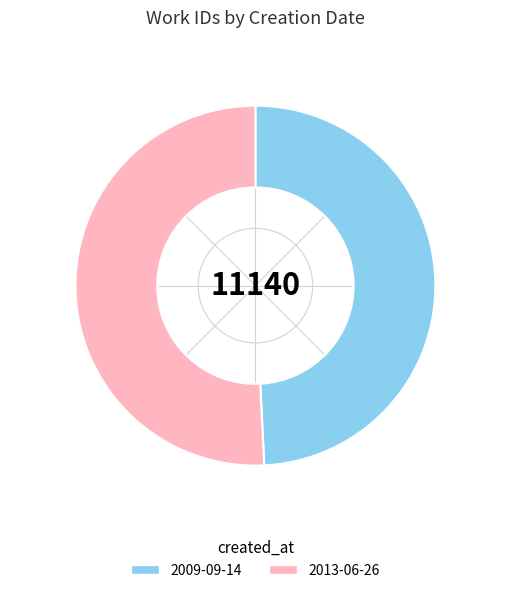

Do 2013-06-26 and 2009-09-14 together represent more than half of the pie?

Yes